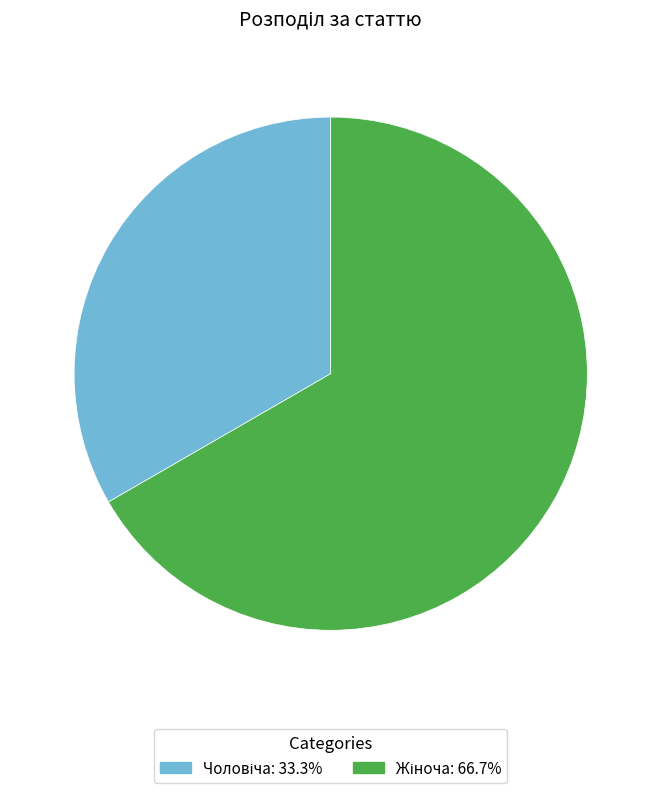

Does any single category account for the majority?

Yes